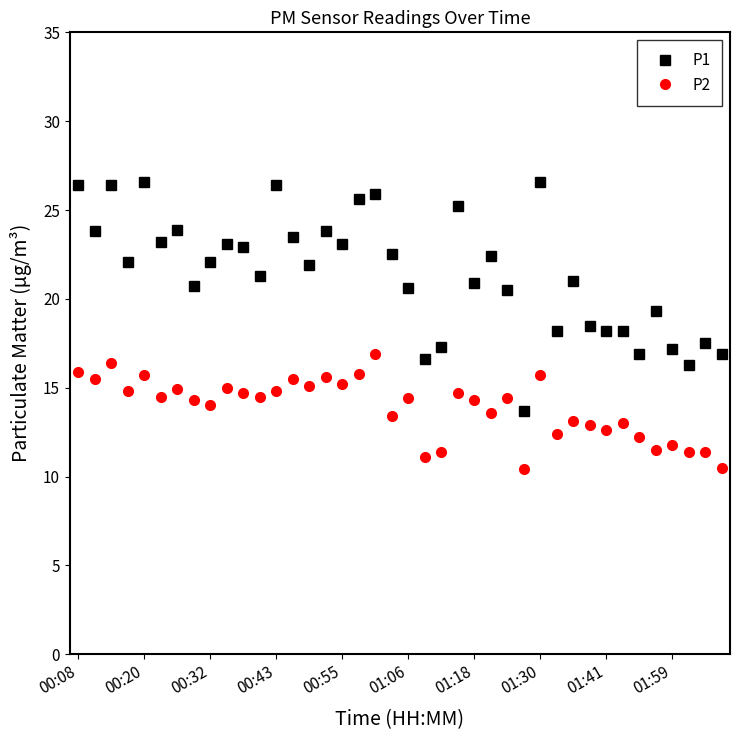

What is the value of the P2 point at the 7th from the left?

14.9